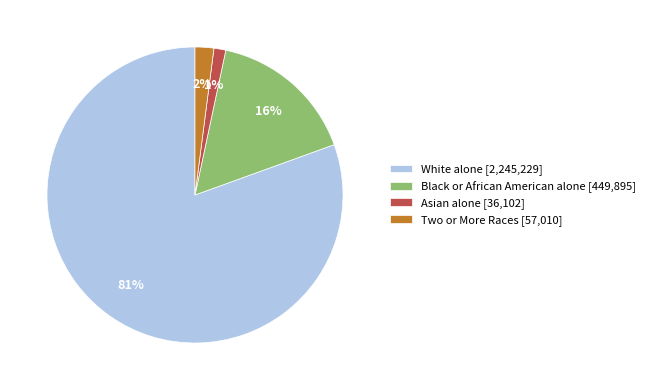

Is it true that Asian alone [36,102] is 11% of the pie?

False